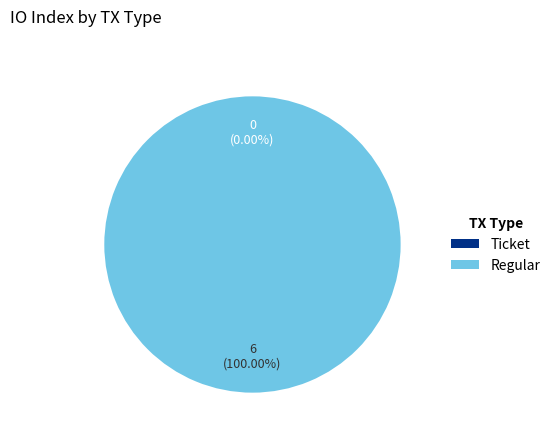

Count the number of slices in the pie.

2